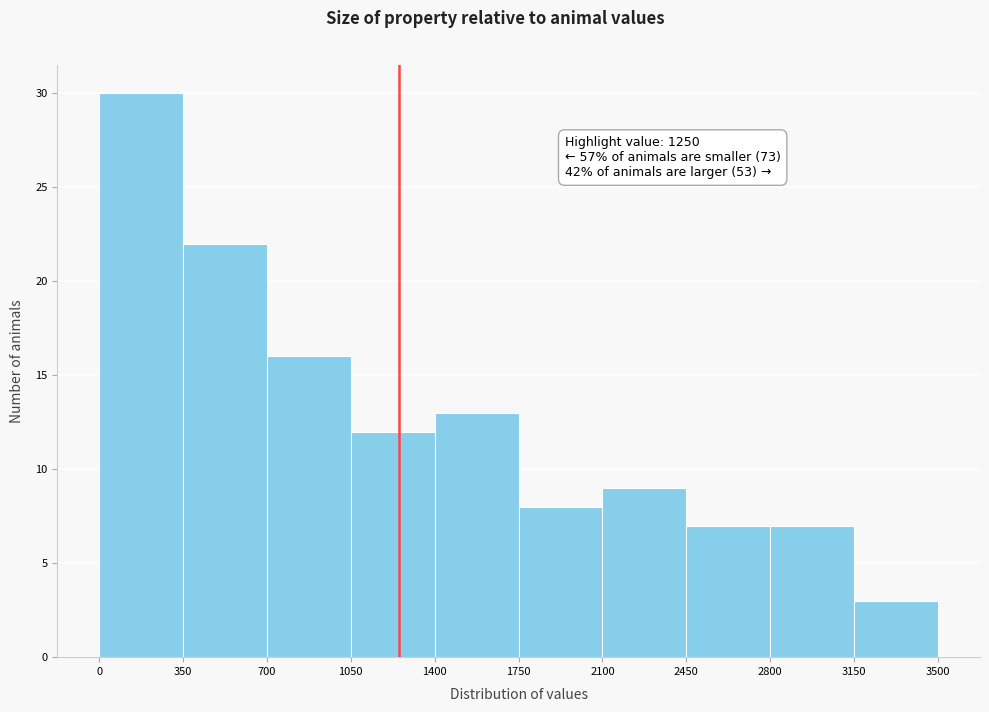

Which range on the x-axis has the tallest bar?

0 to 350